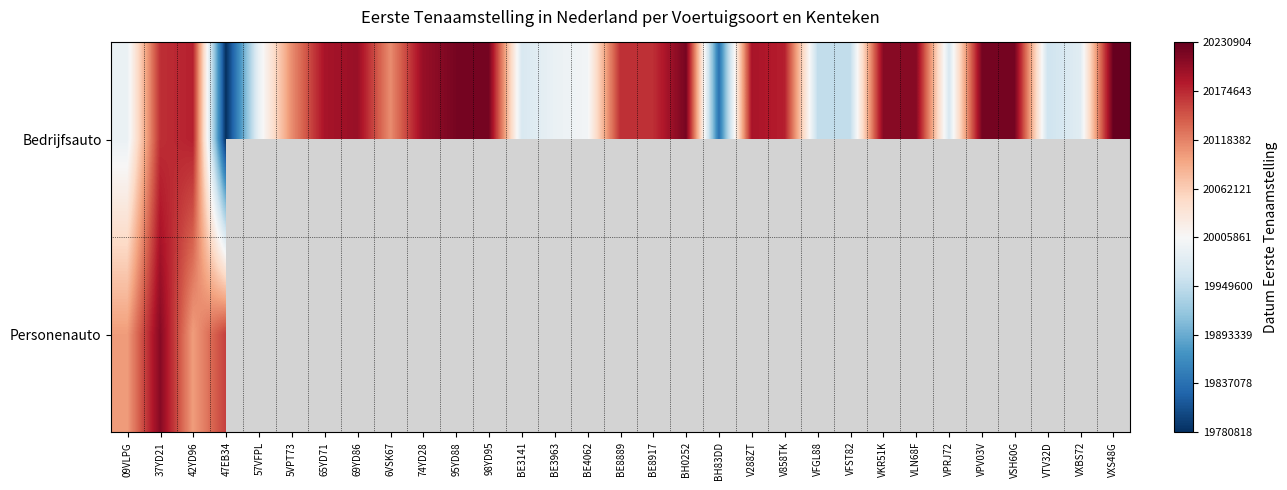

List the series in order of their peak value, highest first.

Bedrijfsauto, Personenauto